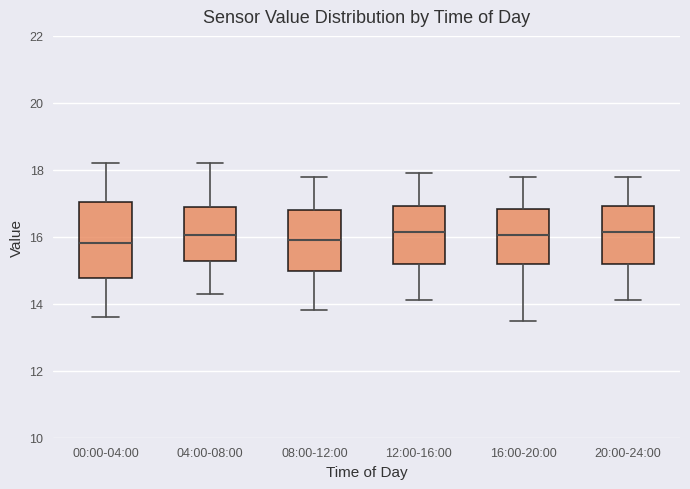

Comparing the boxes themselves (not the whiskers), which one is the tallest?

00:00-04:00